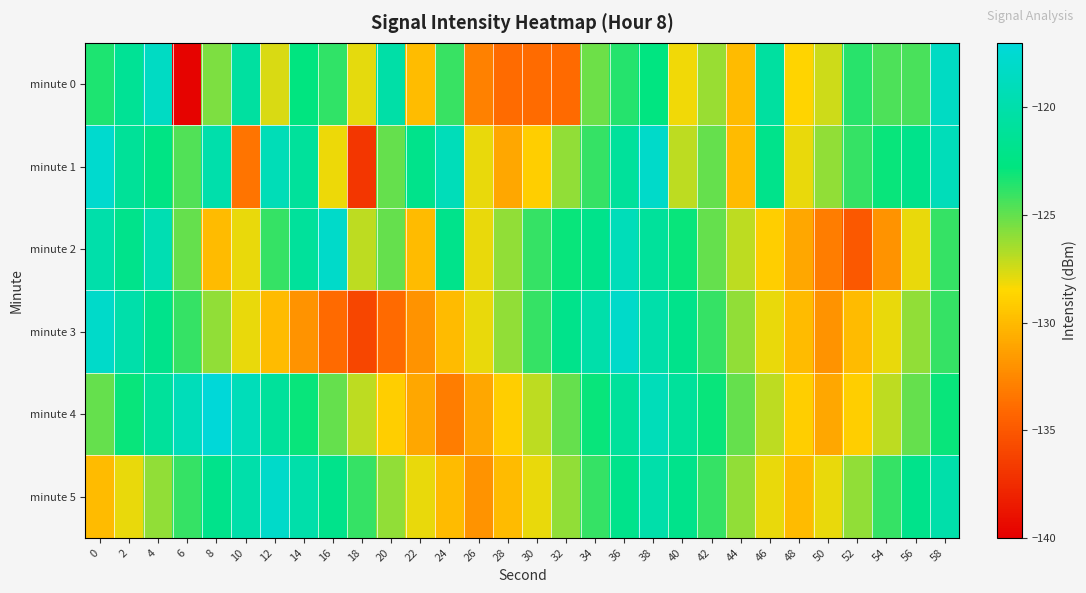

Which series has the widest spread of values?

minute 0